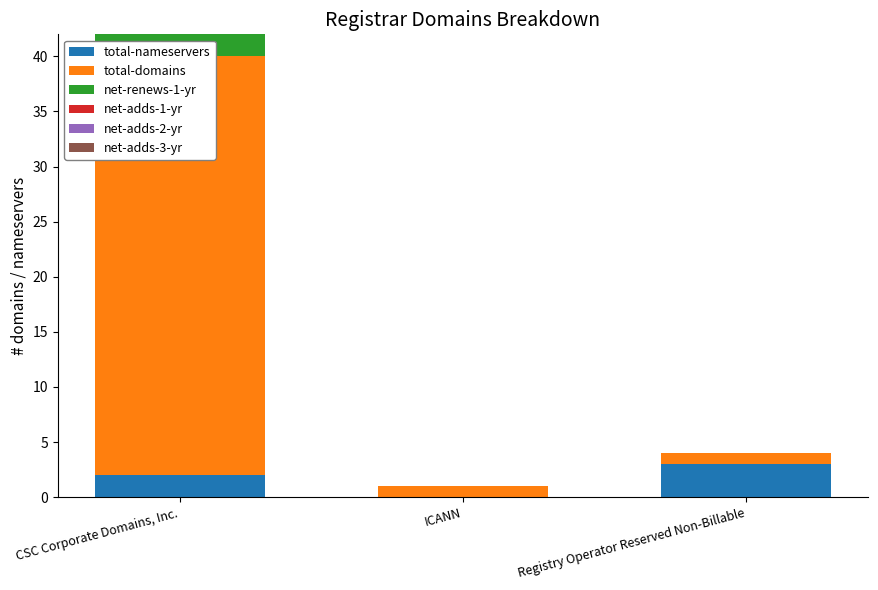

Which series has the largest range (max minus min)?

total-domains